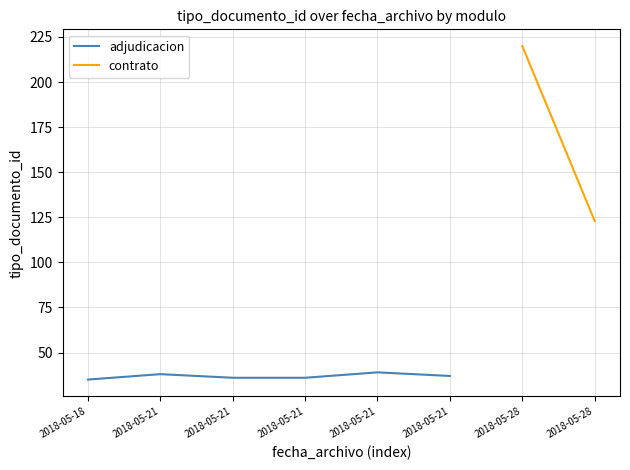

Where is the data nearest to the value 37?

2018-05-21